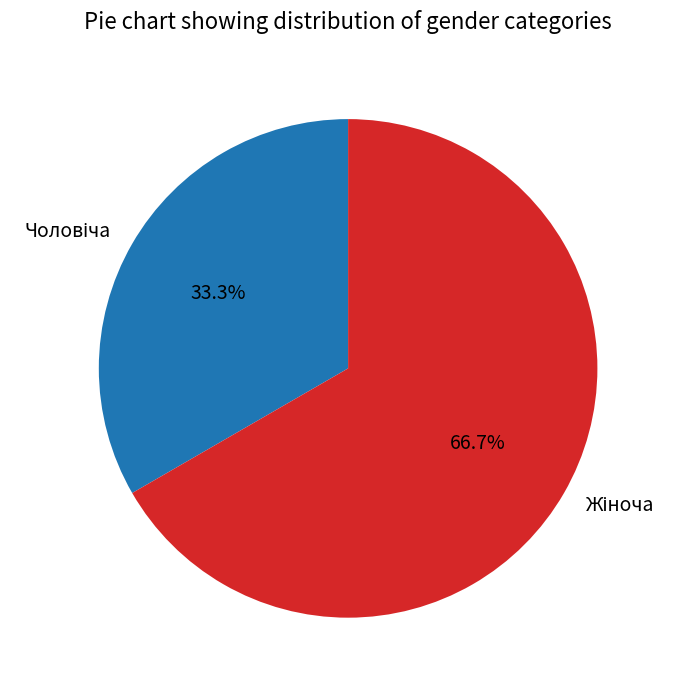

Is there a majority slice in this chart?

Yes